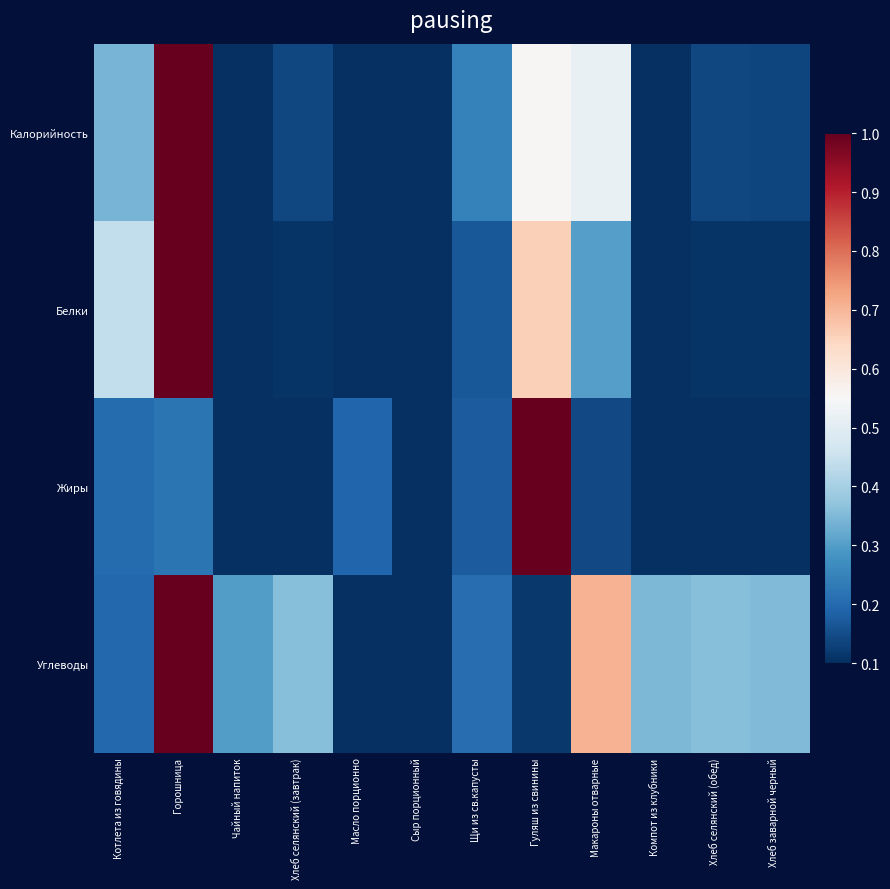

Rank the series by their maximum value, from highest to lowest.

Калорийность, Белки, Жиры, Углеводы